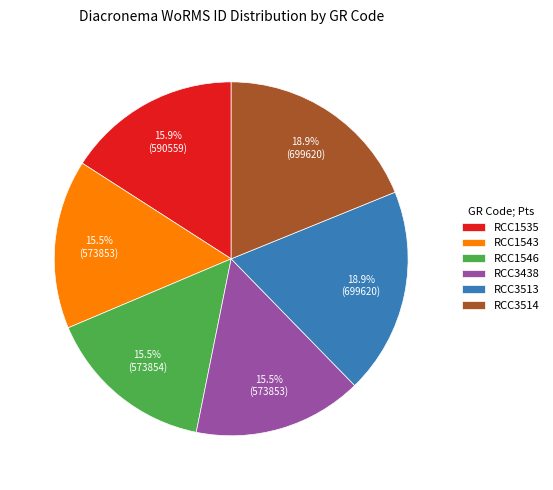

What percentage do RCC3438 and RCC1543 together represent?

30.9%